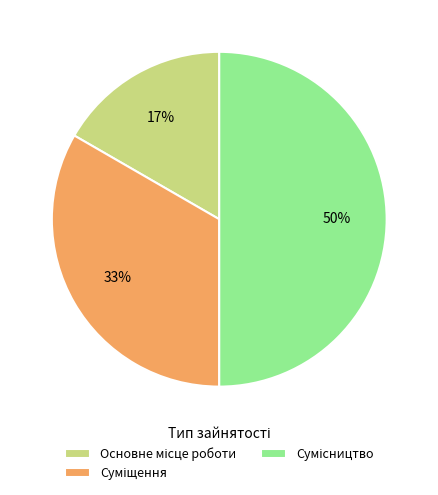

To the nearest percent, what is the difference between the largest and smallest slice percentages?

33%